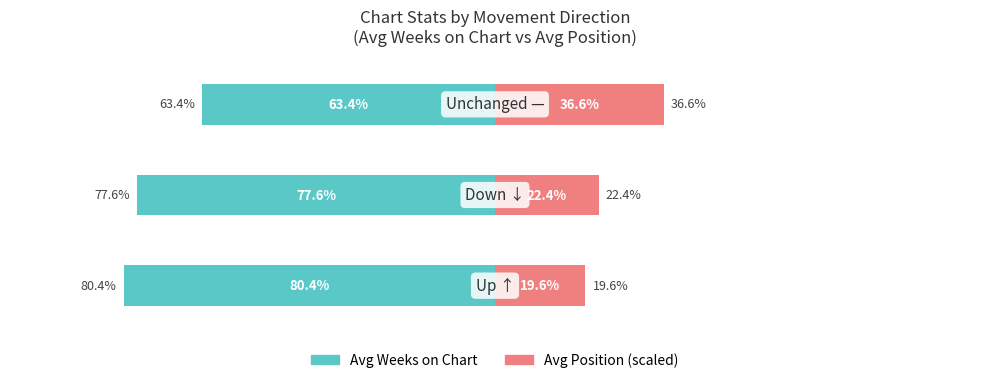

Reading right to left, list all the values displayed in this chart.

Avg Weeks on Chart: -63.4	-77.6	-80.4
Avg Position: 36.6	22.4	19.6